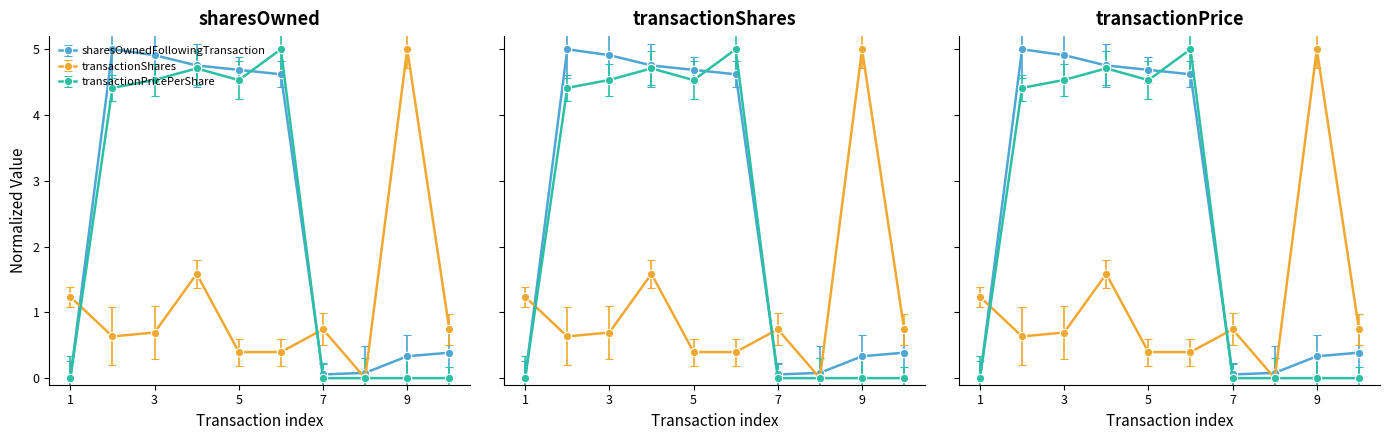

List the series in order of their peak value, highest first.

sharesOwnedFollowingTransaction, transactionShares, transactionPricePerShare